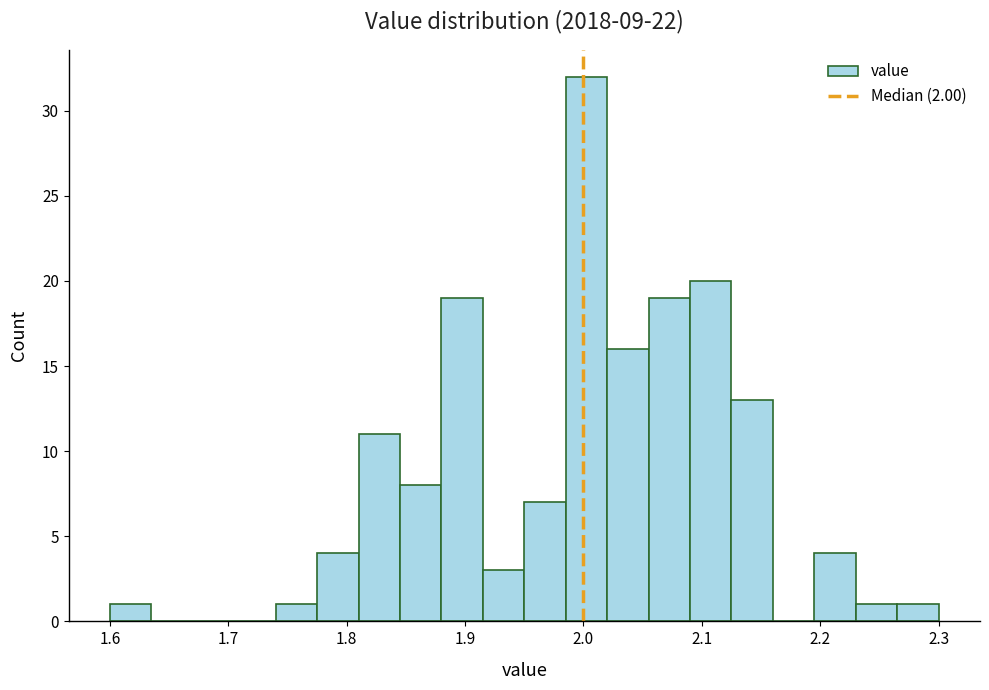

Around what value on the x-axis is the tallest bar? Give the approximate position of its centre, as read against the axis.

2.00